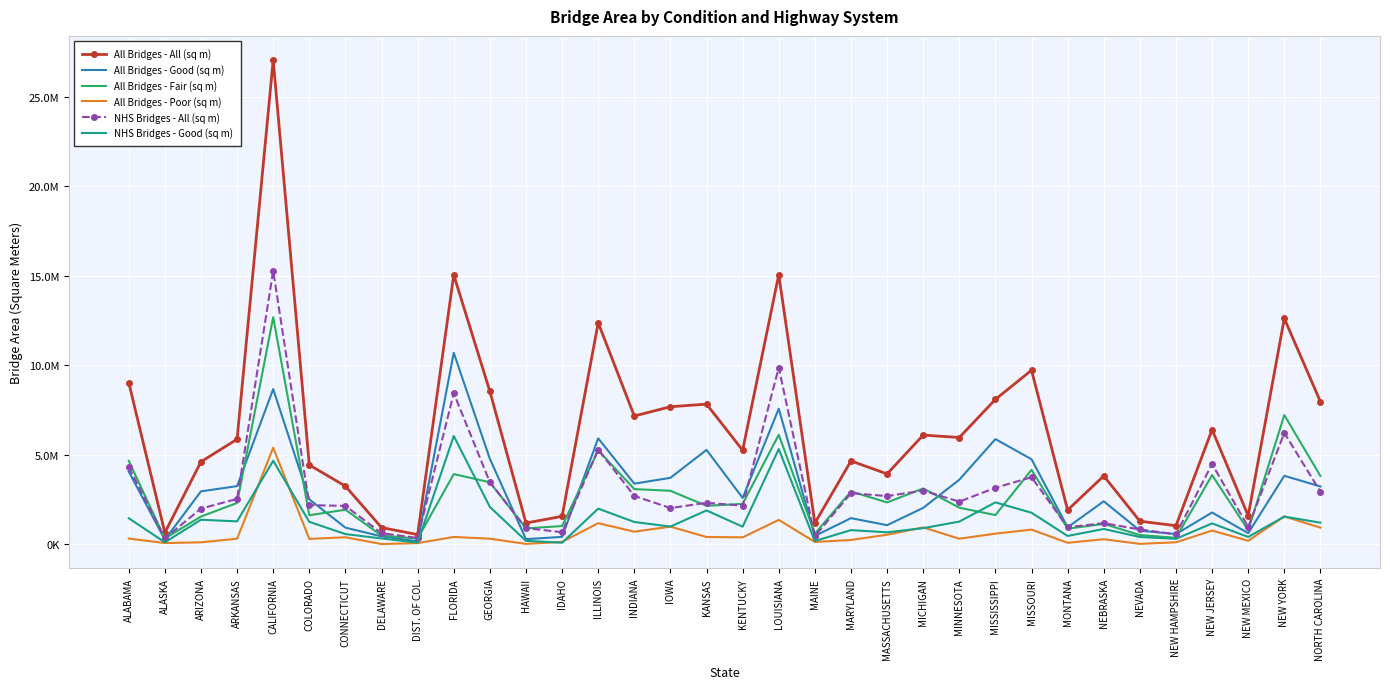

What is the maximum value for All Bridges - All (sq m)?

27052530.4